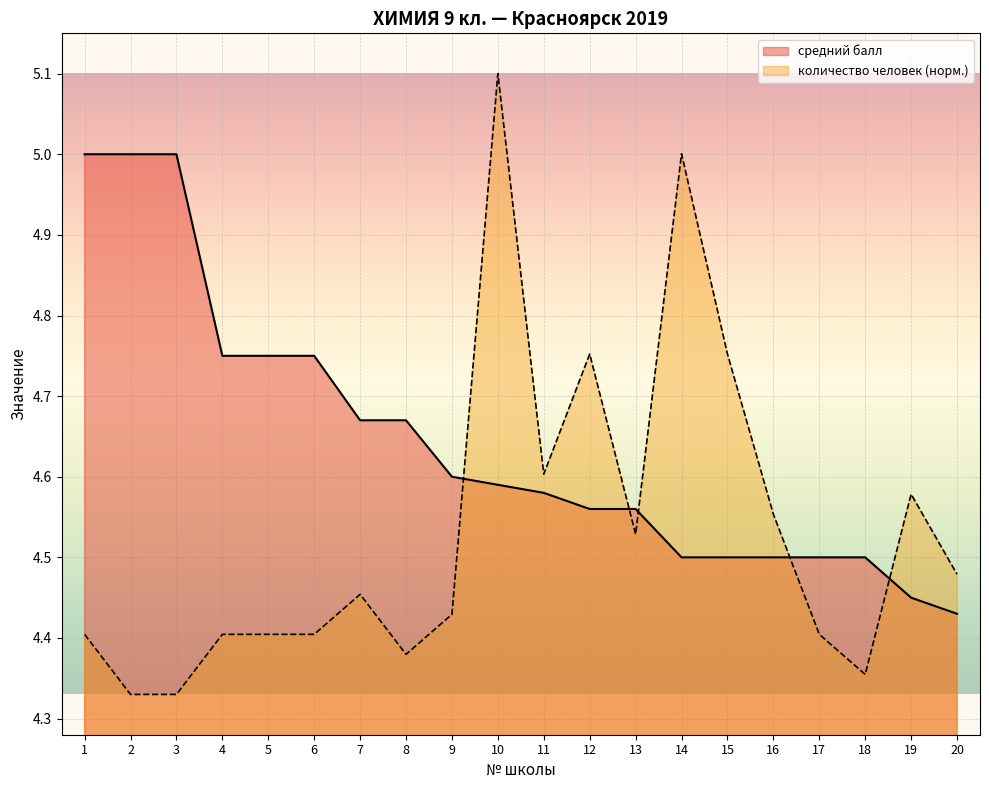

Read the количество человек value at 13.

4.5